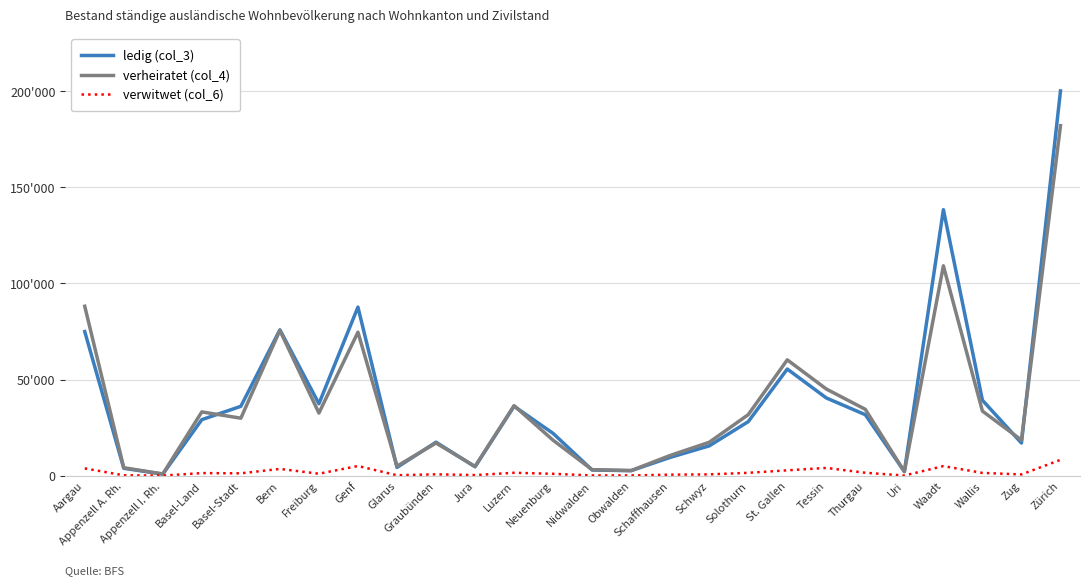

Which series has the largest range (max minus min)?

ledig (col_3)